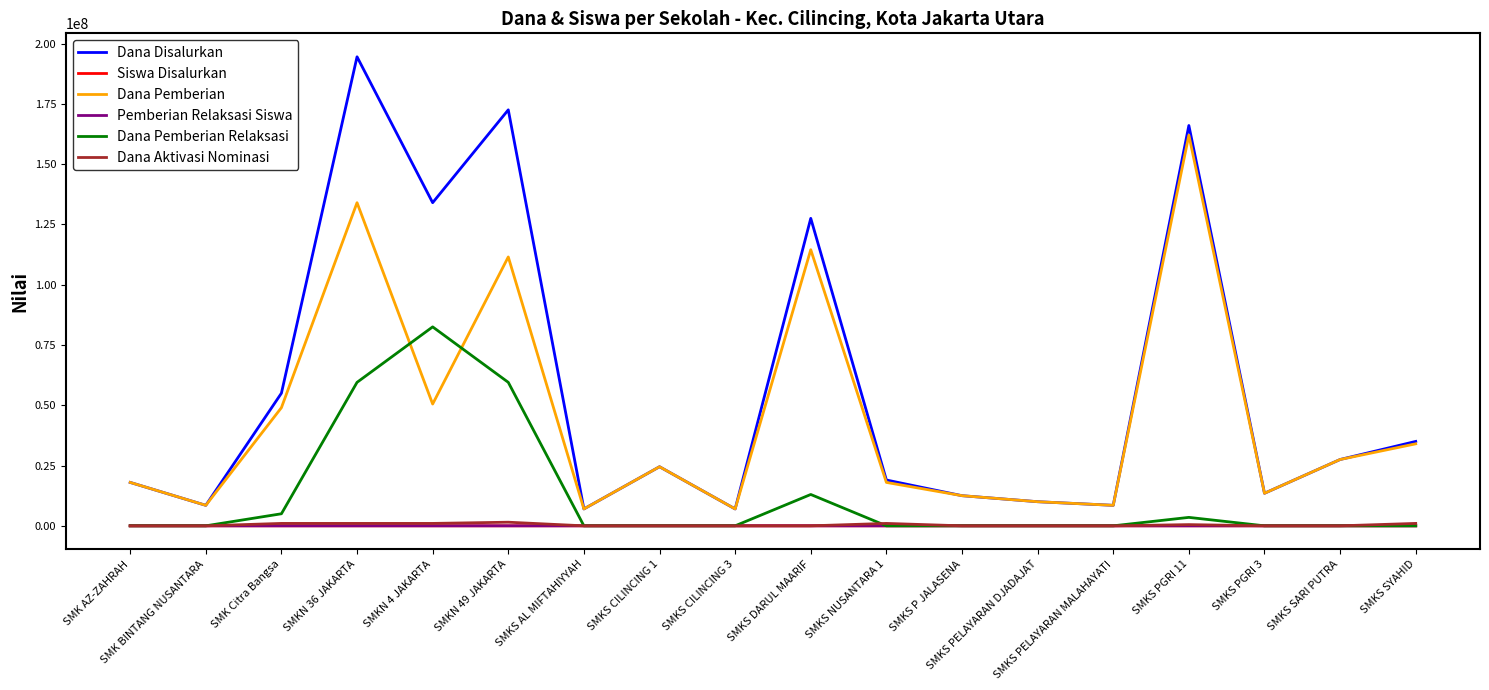

True or false: Dana Pemberian and Pemberian Relaksasi Siswa cross at least once.

False